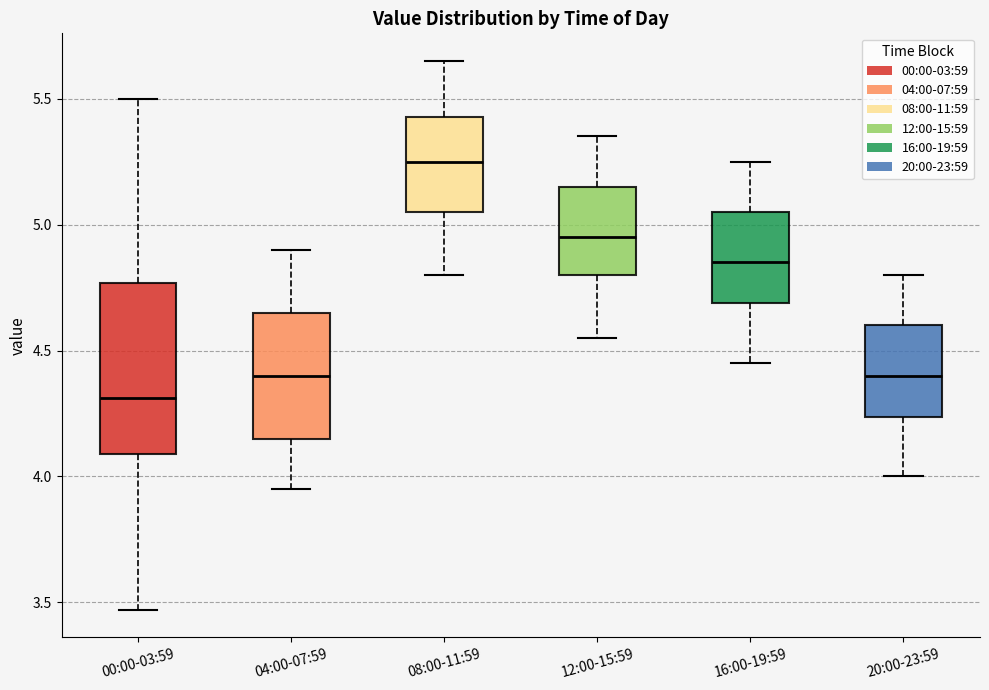

Which box has the highest median line?

08:00-11:59